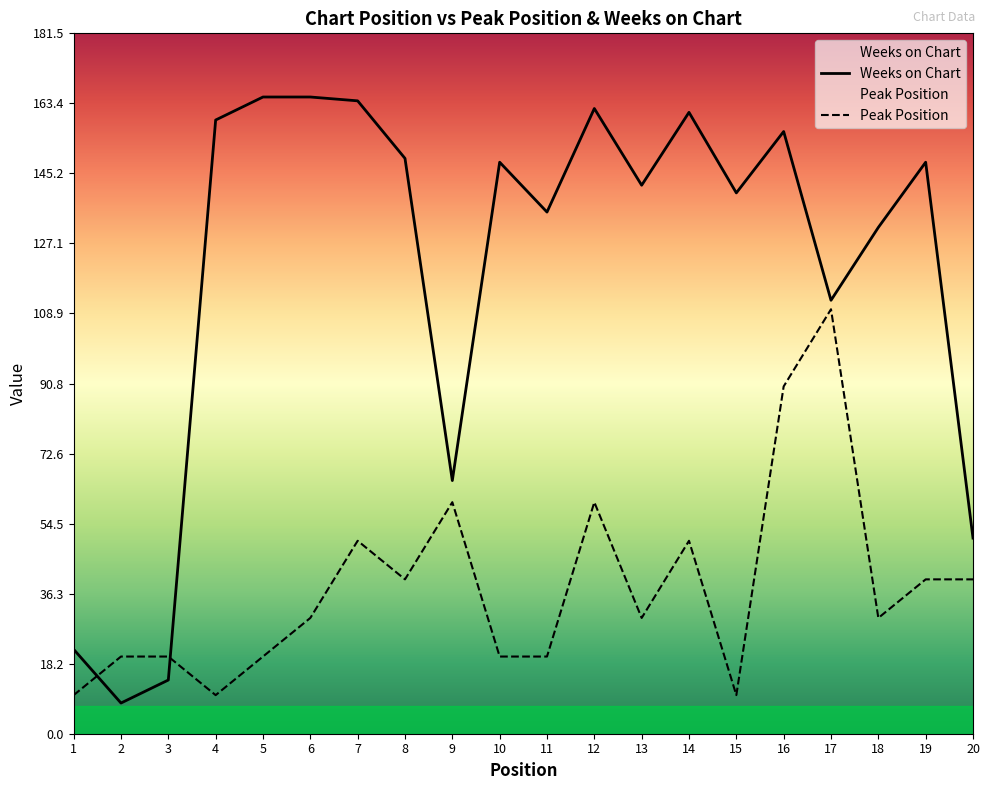

At which category is the sum across all series the highest?

16